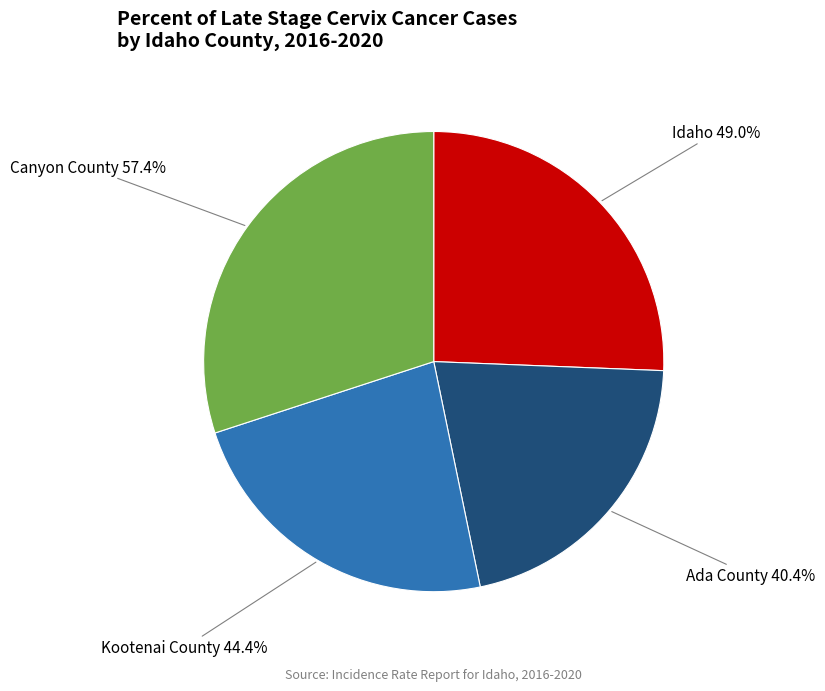

Which category has the biggest portion of the pie?

Canyon County